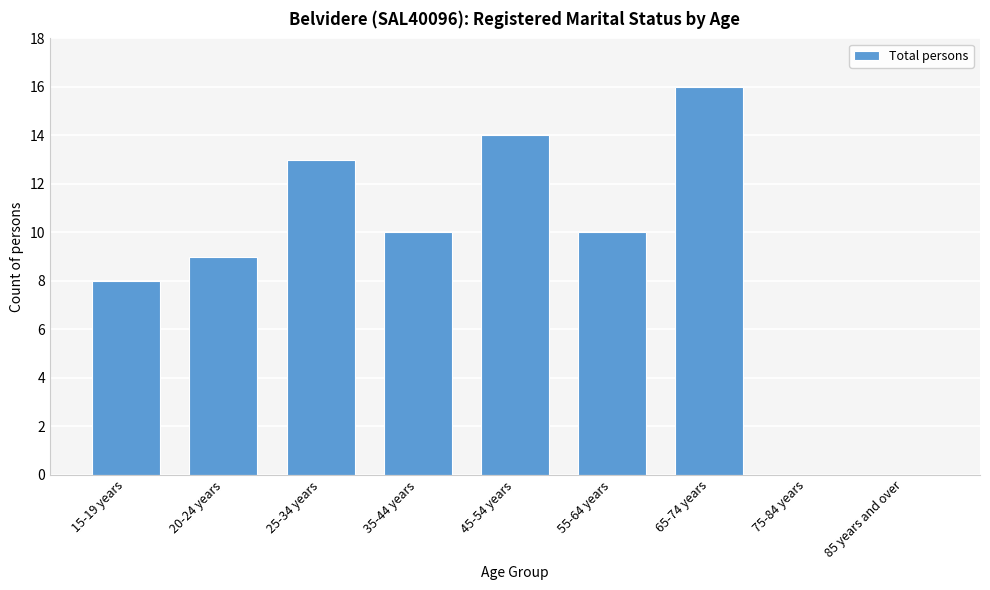

Reading left to right, what are all the values shown in this chart?

15-19 years=8	20-24 years=9	25-34 years=13	35-44 years=10	45-54 years=14	55-64 years=10	65-74 years=16	75-84 years=0	85 years and over=0